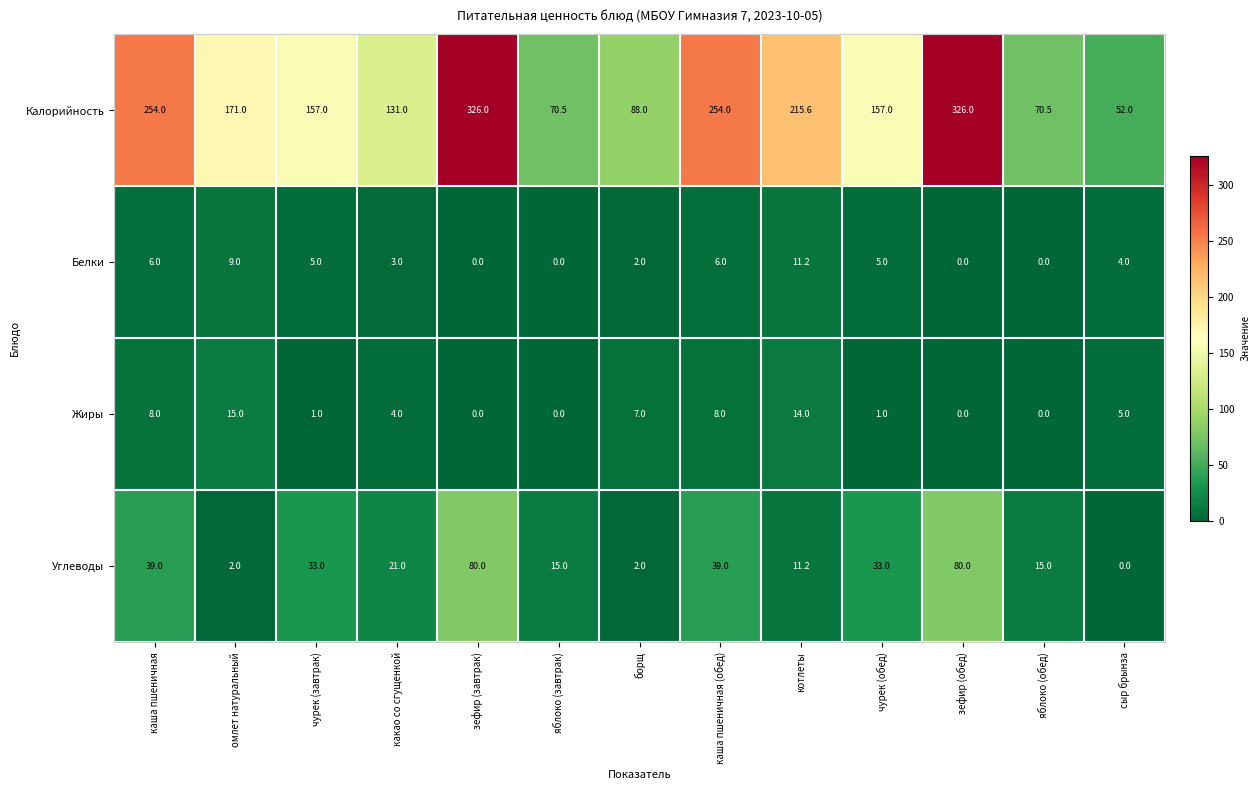

At how many categories does at least one series exceed 158?

6